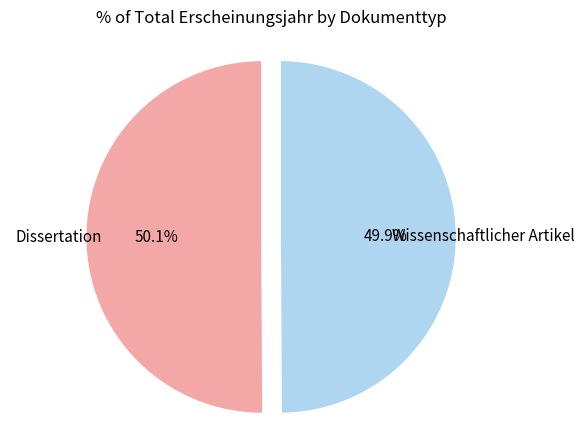

Is there a majority slice in this chart?

Yes